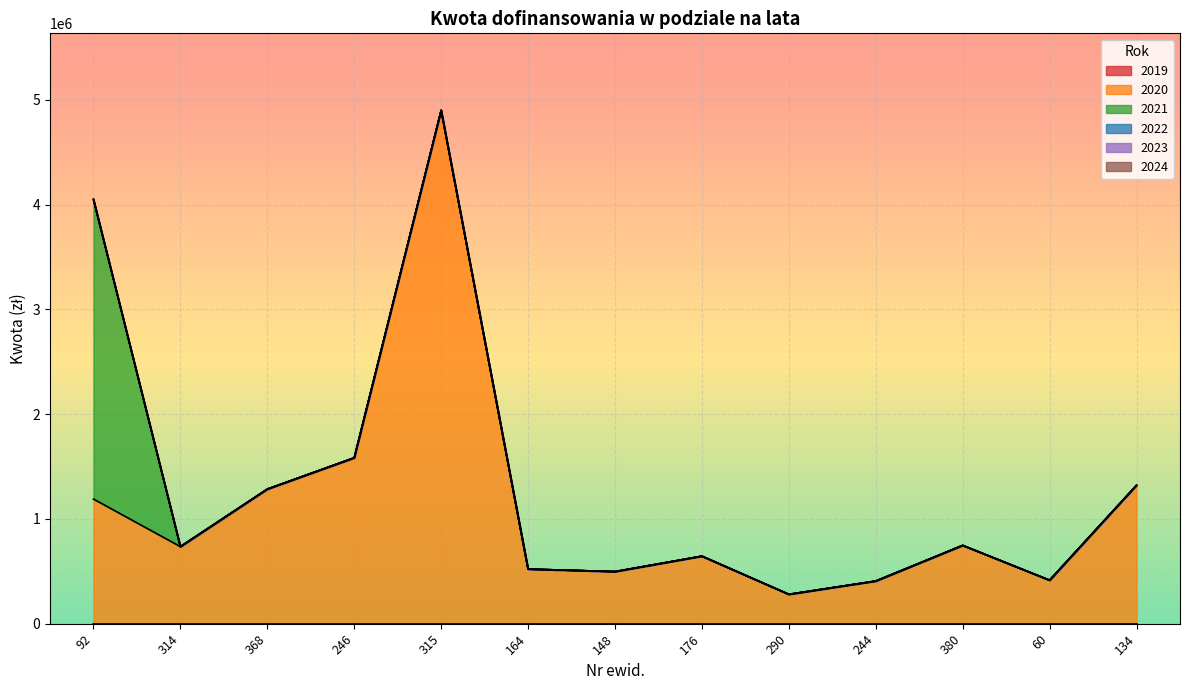

True or false: 2020 has a value of 1697402.9 at 368.

False